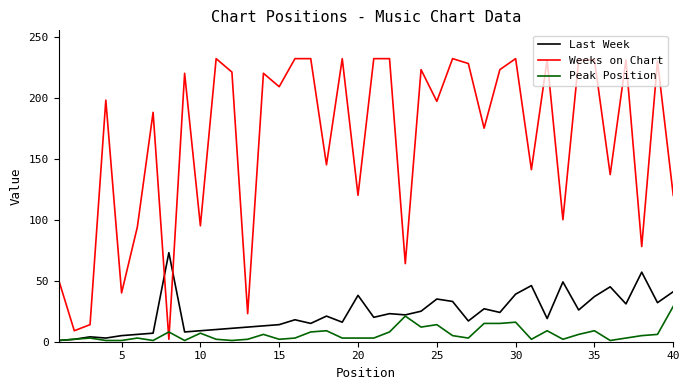

In Last Week, how many points are lower than both neighbors (excluding endpoints)?

12